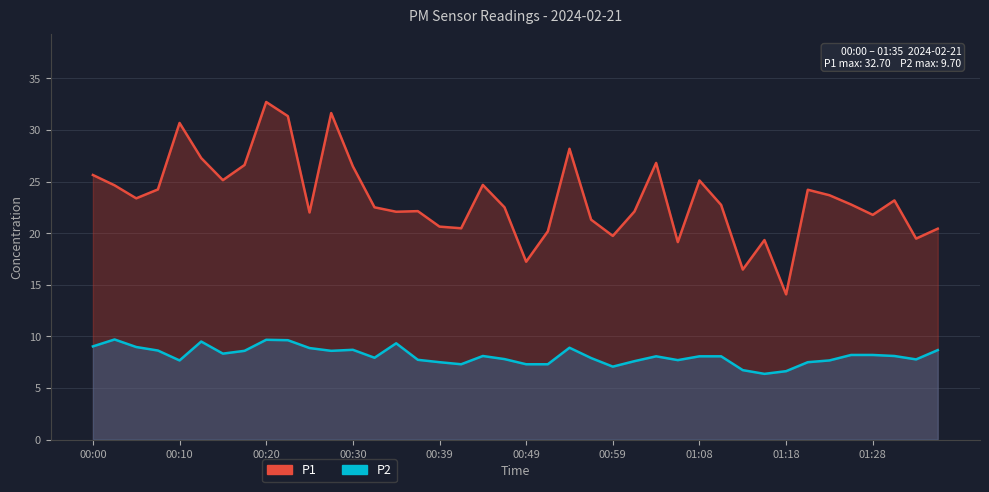

Reading right to left, list all the values displayed in this chart.

P1: 20.4	19.5	23.2	21.8	22.8	23.7	24.2	14.1	19.3	16.5	22.7	25.1	19.1	26.8	22.1	19.7	21.3	28.2	20.2	17.2	22.5	24.7	20.5	20.6	22.1	22.1	22.5	26.5	31.6	22.0	31.3	32.7	26.6	25.1	27.3	30.7	24.2	23.4	24.6	25.6
P2: 8.7	7.8	8.1	8.2	8.2	7.7	7.5	6.6	6.4	6.7	8.1	8.1	7.7	8.1	7.6	7.1	7.9	8.9	7.3	7.3	7.8	8.1	7.3	7.5	7.7	9.3	7.9	8.7	8.6	8.9	9.6	9.7	8.6	8.3	9.5	7.7	8.6	9.0	9.7	9.0